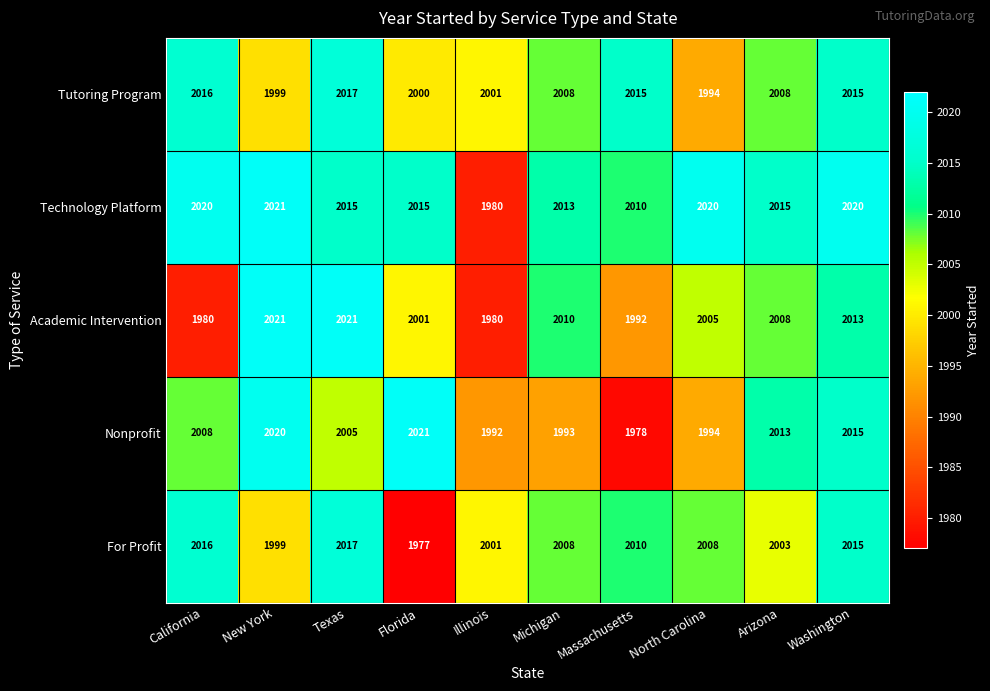

What is the difference between the second highest and second lowest values in the Technology Platform series?

10